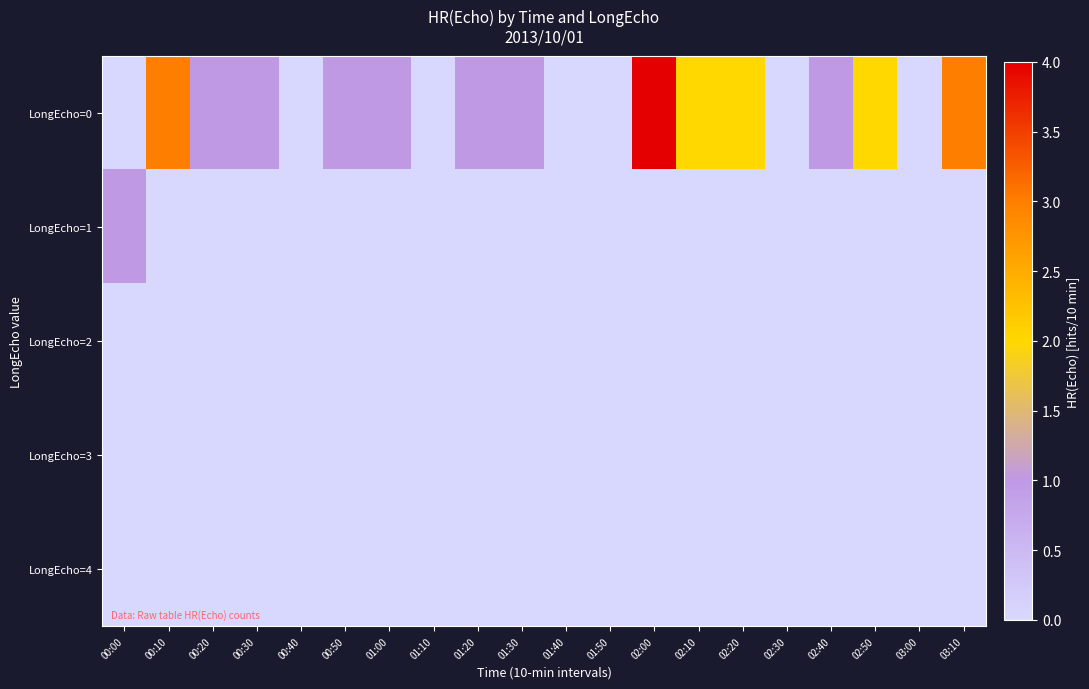

What is the spread (max minus min) of values at 01:00?

1